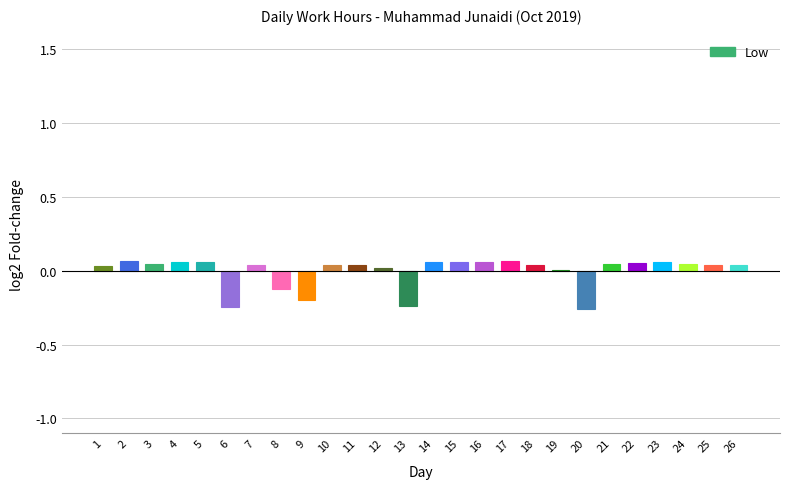

Is it true that the value at 9 is -0.2?

True